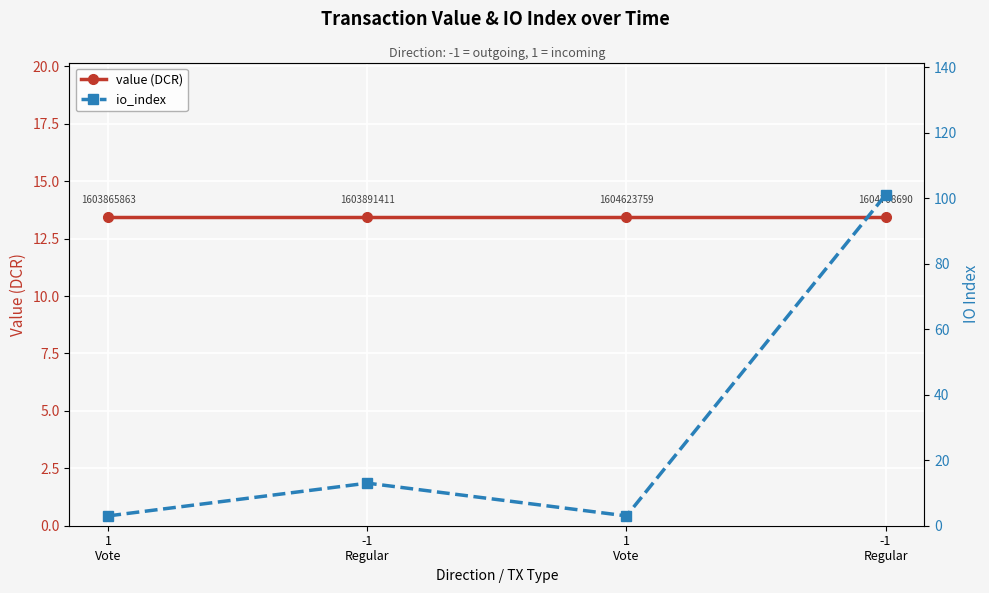

True or false: value (DCR) and io_index intersect in this chart.

True